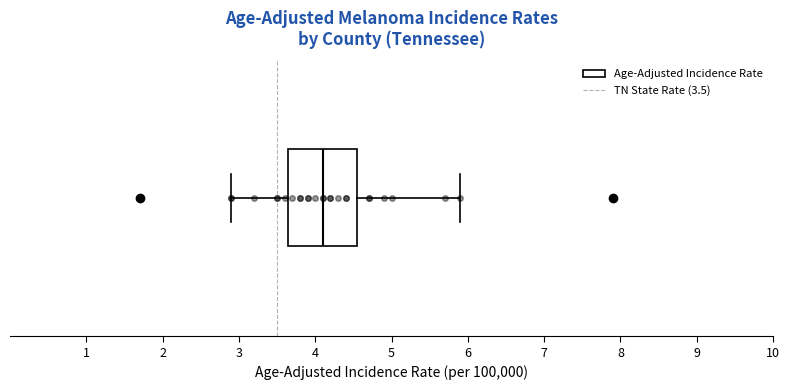

Transcribe this box plot: give where the median line is, the range the box spans, and where the two whiskers end, as read against the x-axis. The values are not printed on the chart, so give them approximately, as read against the axis.

median 4.1, box 3.7 to 4.6, whiskers 2.9 to 5.9